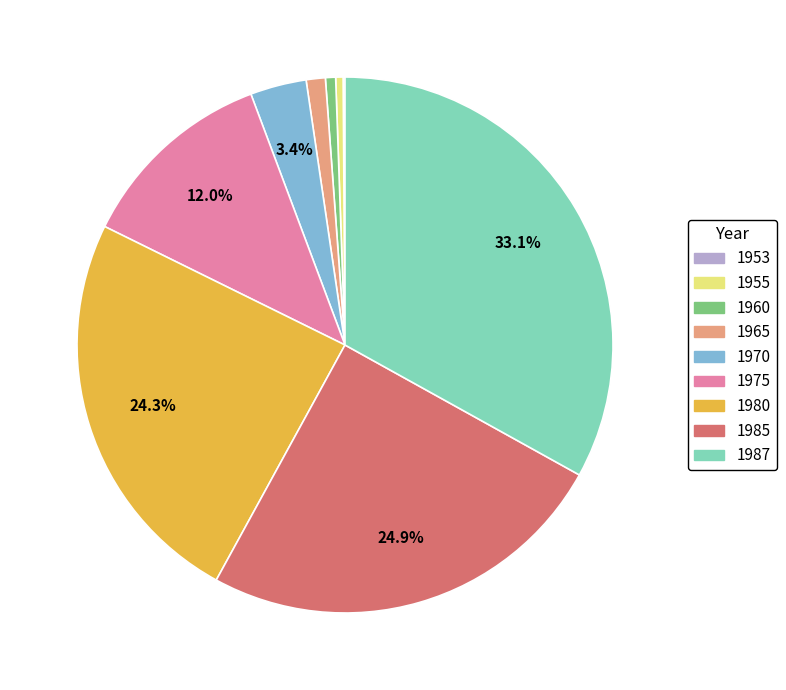

Combined, do 1960 and 1965 account for over 50%?

No